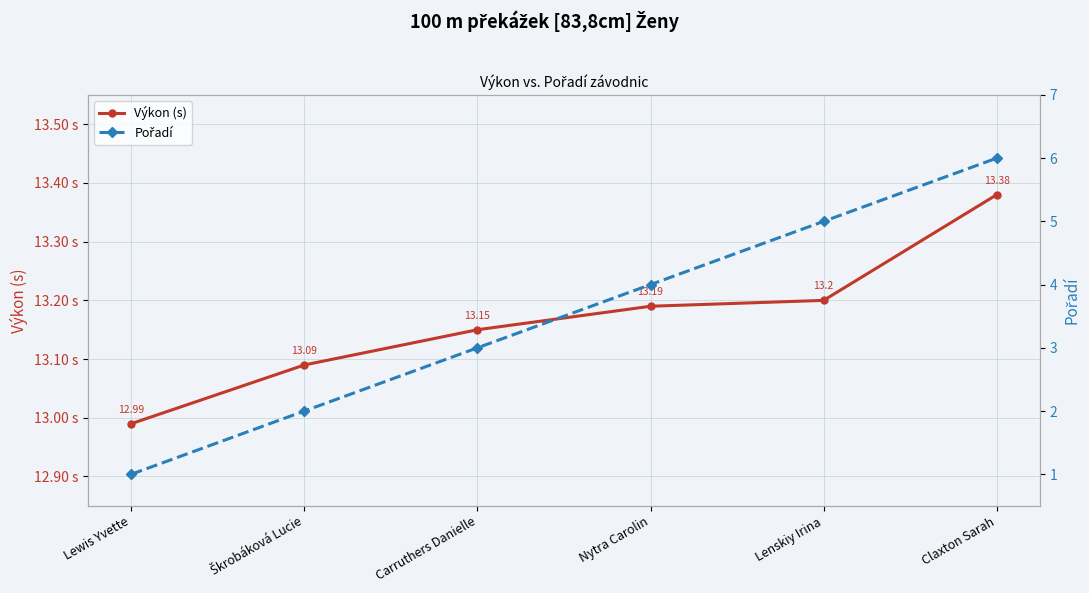

What position from the right is Lenskiy Irina?

2